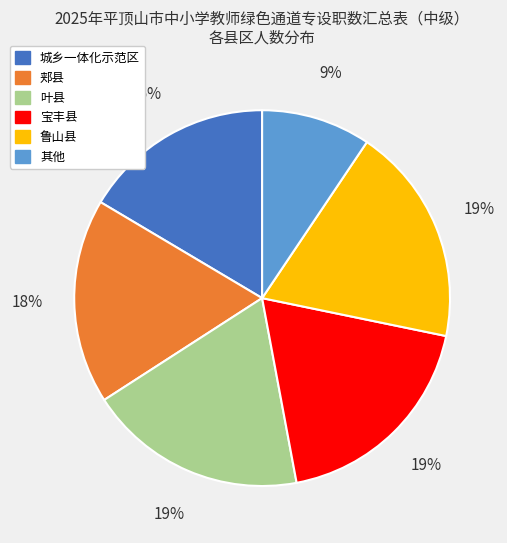

Count the number of slices in the pie.

6